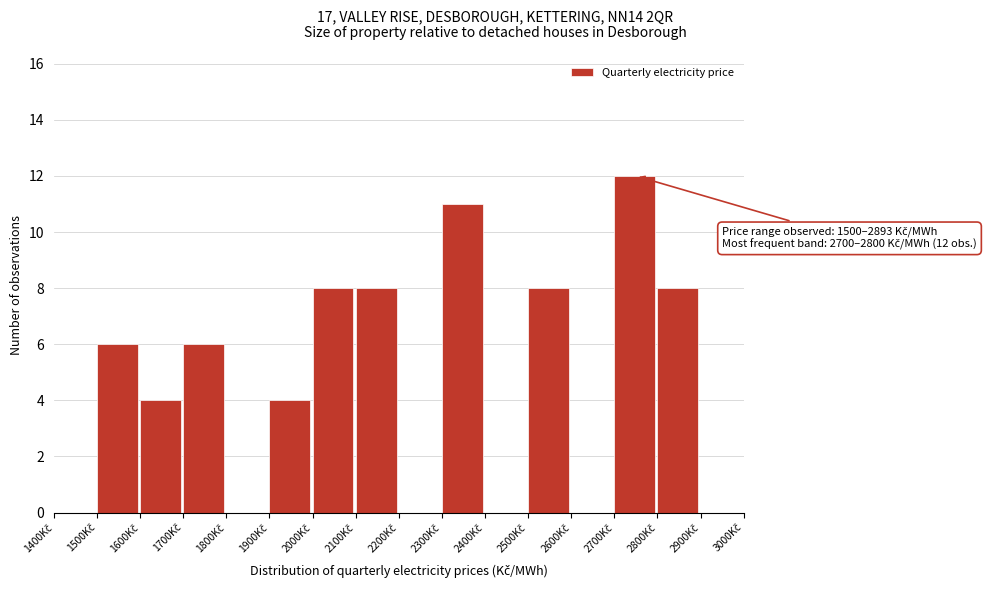

Over which range of the x-axis is the bar tallest?

2700 to 2800